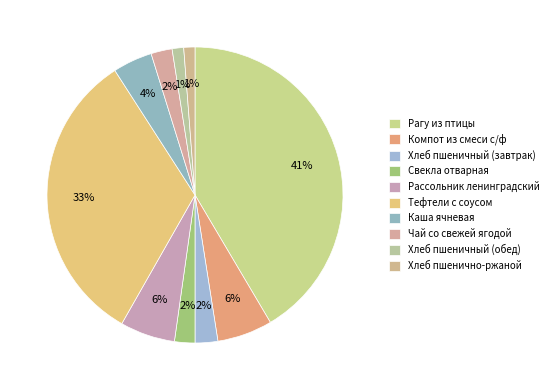

Rank the categories by value from lowest to highest.

Хлеб пшенично-ржаной, Хлеб пшеничный (обед), Свекла отварная, Чай со свежей ягодой, Хлеб пшеничный (завтрак), Каша ячневая, Рассольник ленинградский, Компот из смеси с/ф, Тефтели с соусом, Рагу из птицы